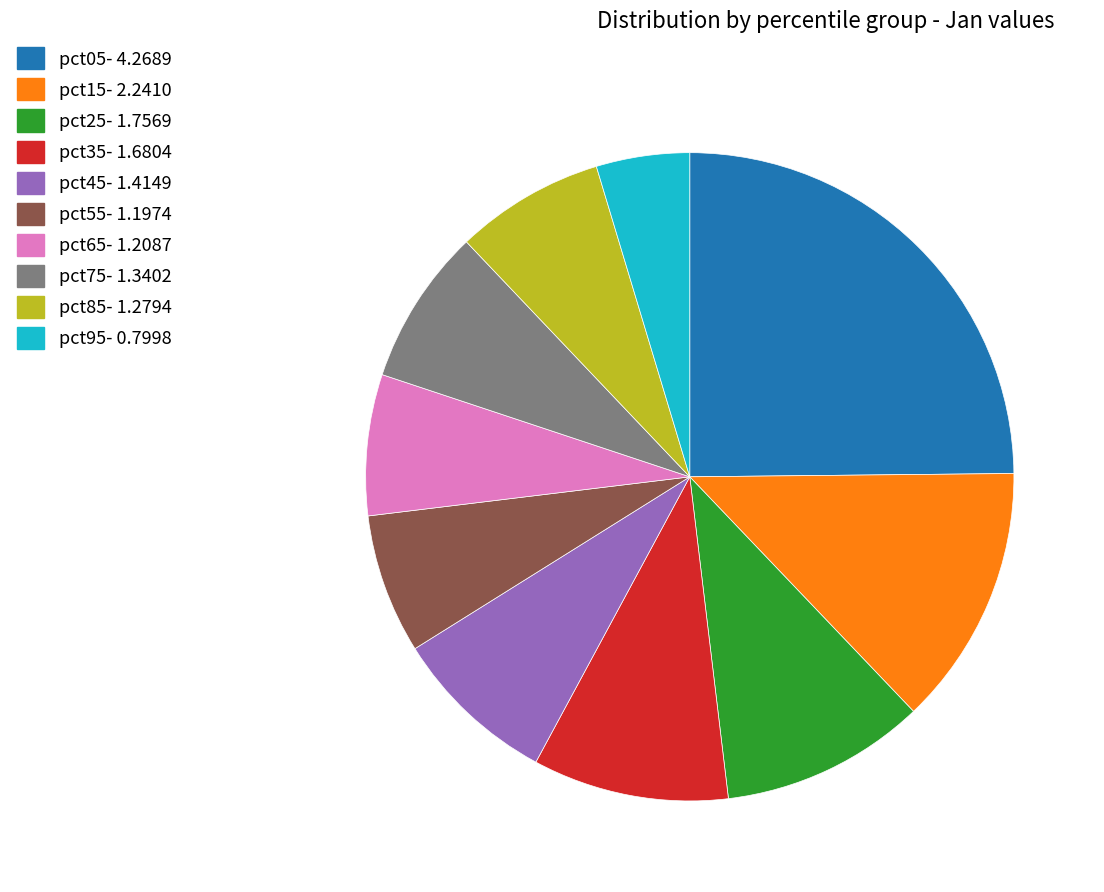

Is there any slice that represents more than half of the pie?

No